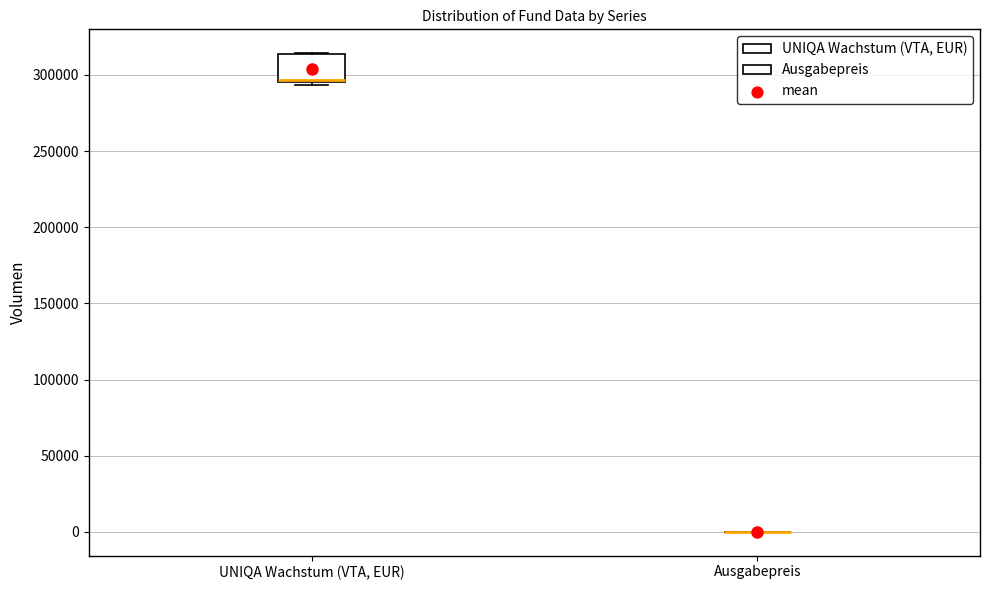

Reading left to right, transcribe this box plot: for each box, give where its median line is, the range the box spans, and where its two whiskers end, as read against the y-axis. The values are not printed on the chart, so give them approximately, as read against the axis.

UNIQA Wachstum (VTA, EUR): median 295000 (drawn on the box's lower edge), box 295000 to 315000, whiskers 295000 (just below the box's lower edge) to 315000
Ausgabepreis: box collapsed to a line at 0, whiskers 0 to 0